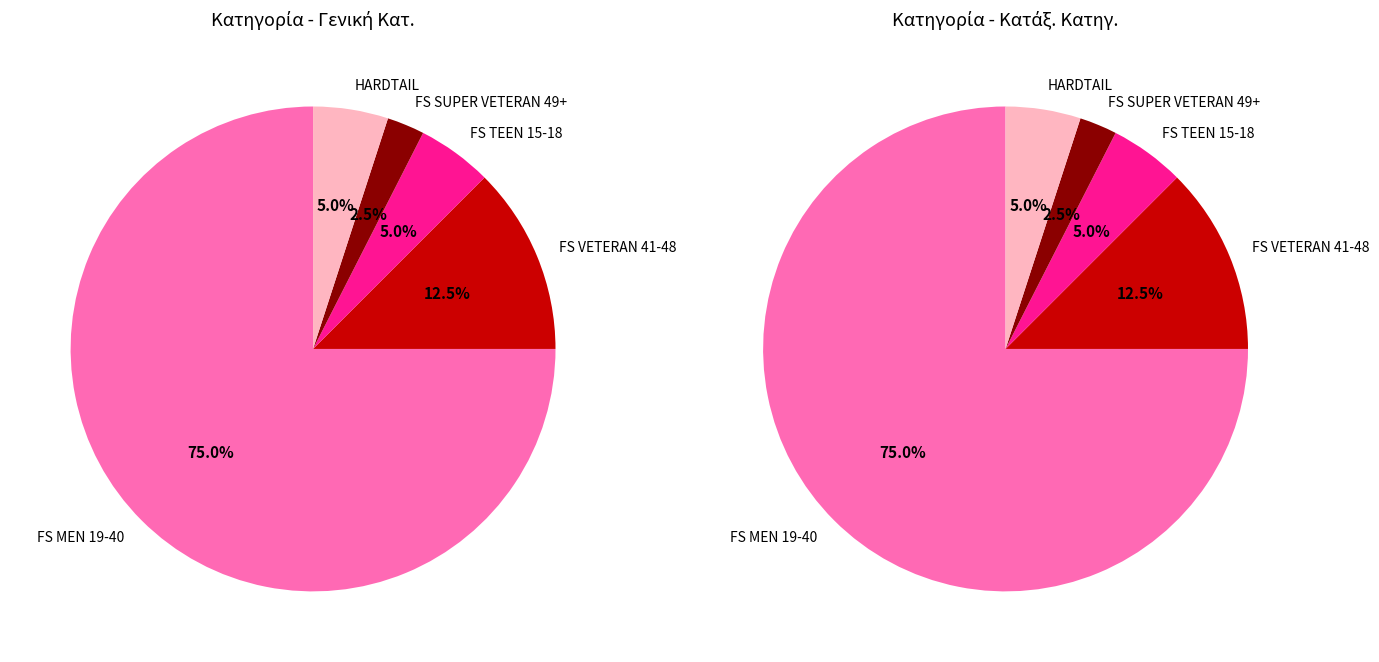

Is HARDTAIL the majority of the pie?

No